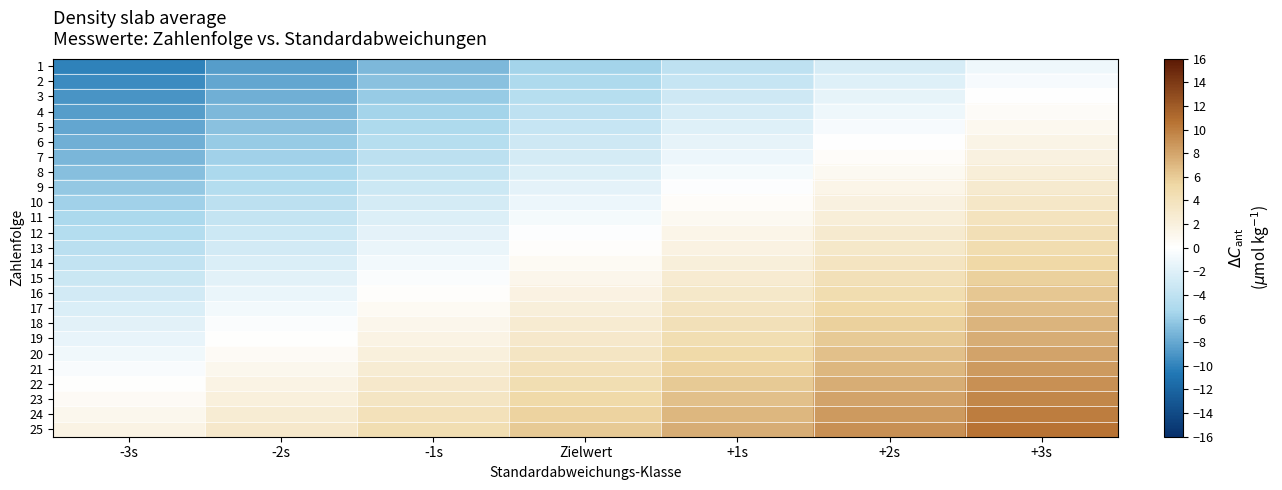

What is the maximum value shown in the chart?

10.5